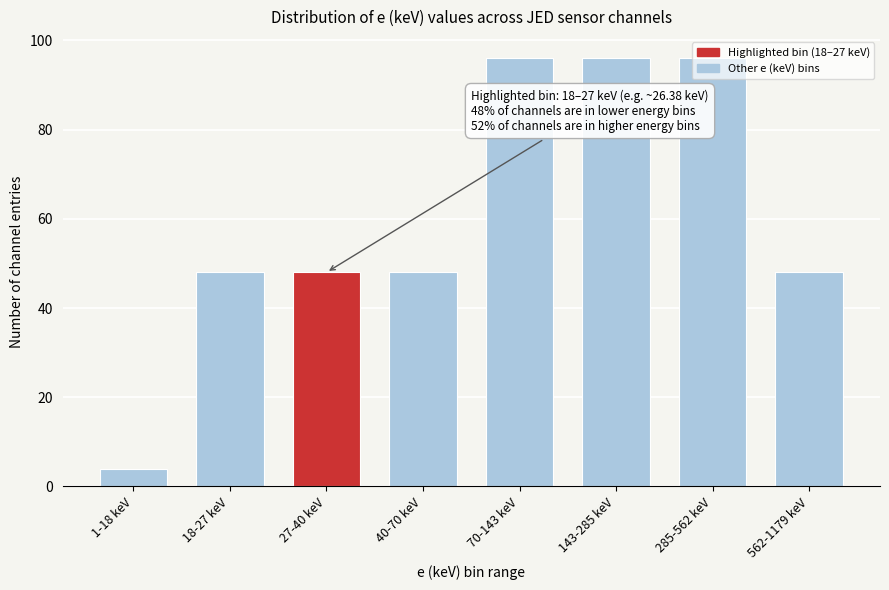

Which category has the lowest value across all series?

1-18 keV